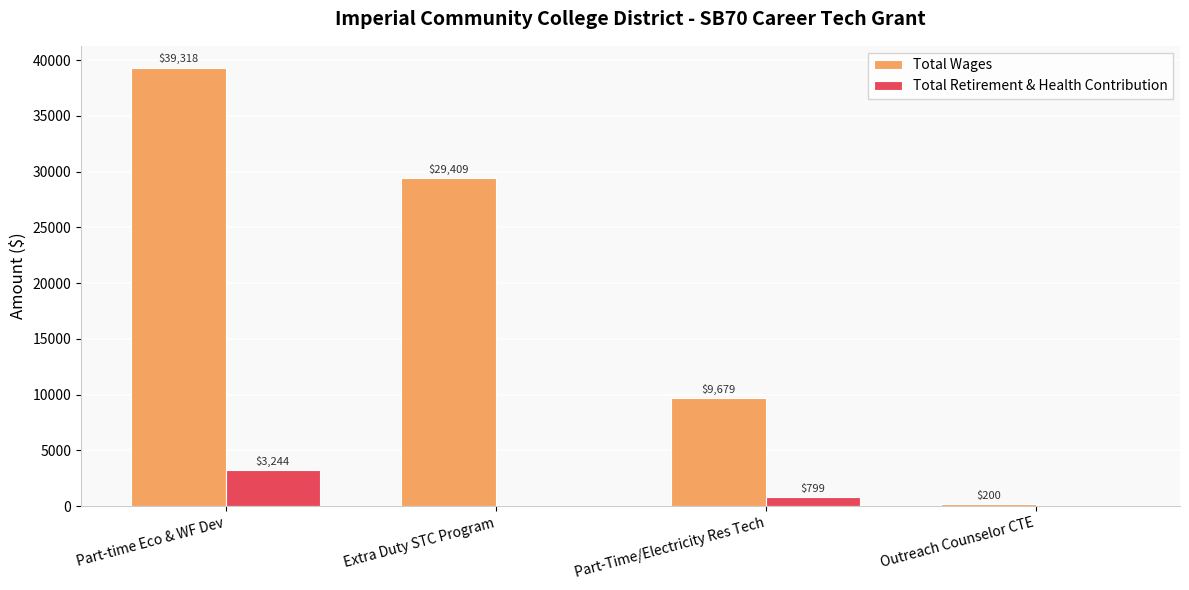

Which category has the highest value across all series?

Part-time Eco & WF Dev